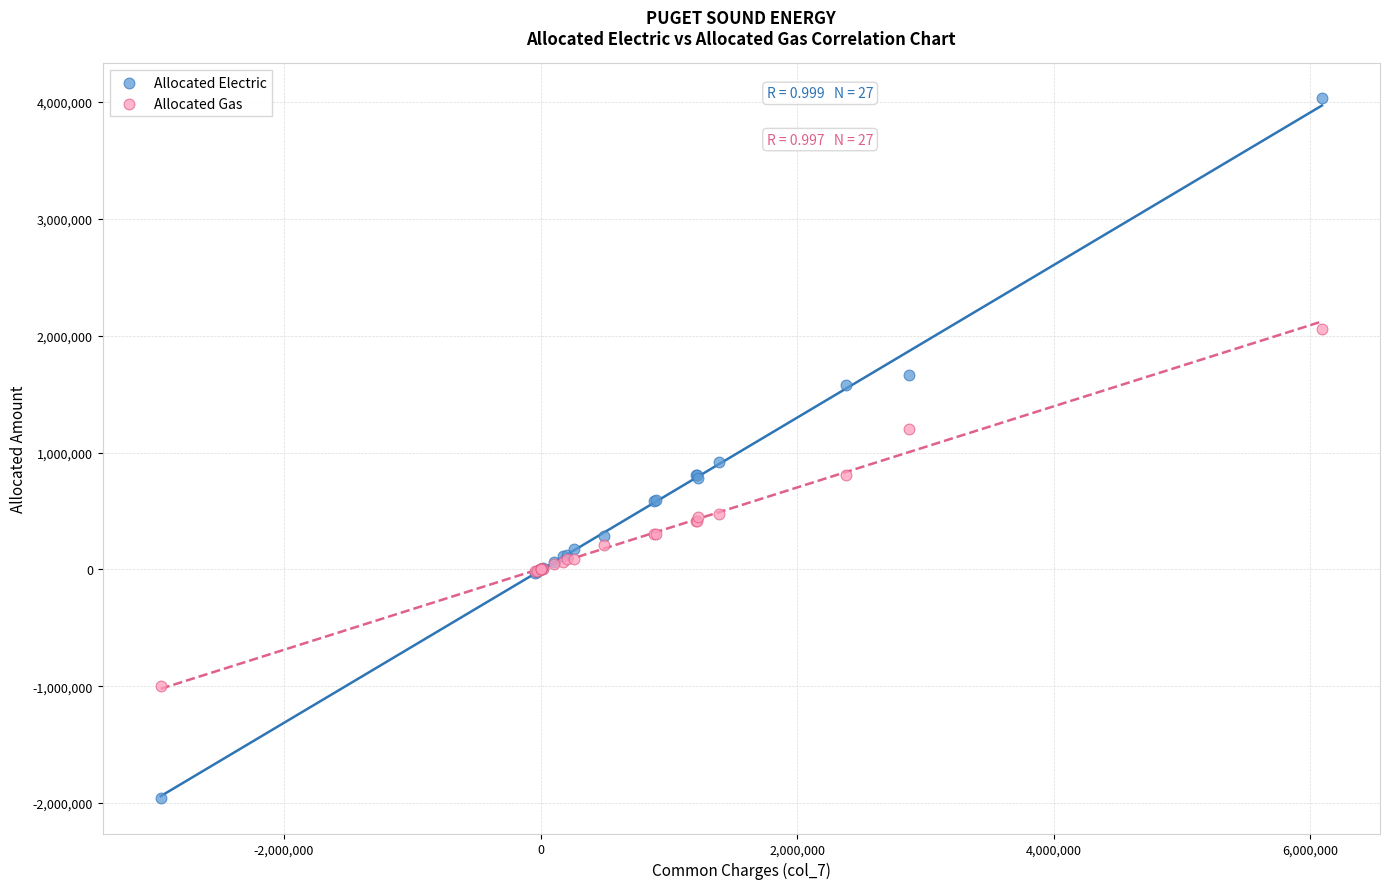

Which series reaches the maximum Y coordinate?

Allocated Electric